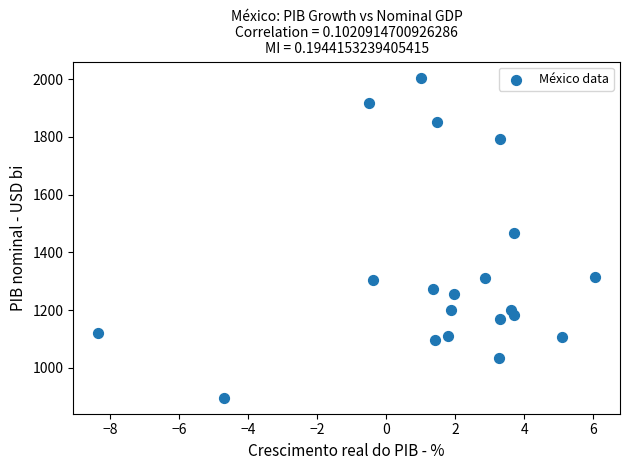

What Y value in the scatter plot is closest to 1450?

1466.6